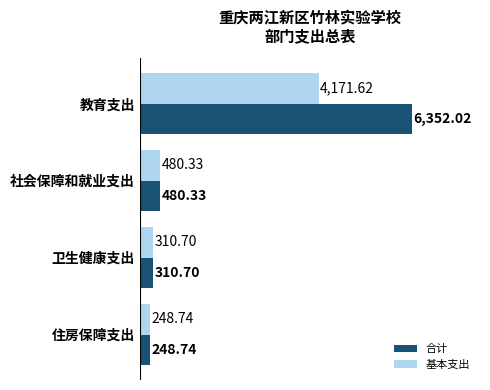

What is the difference between the maximum and minimum values in the 基本支出 series?

3922.9